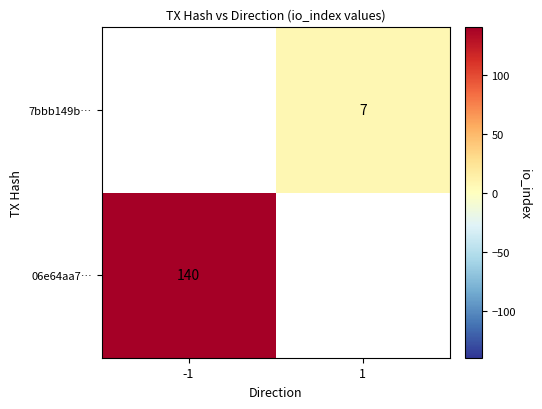

The value of 7bbb149b… at 1 is 7. True or false?

True